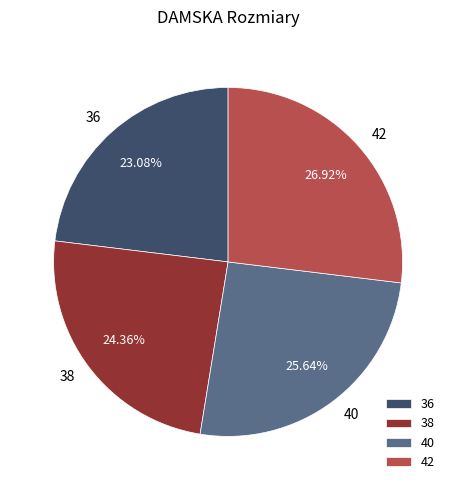

Which slice is the largest?

42